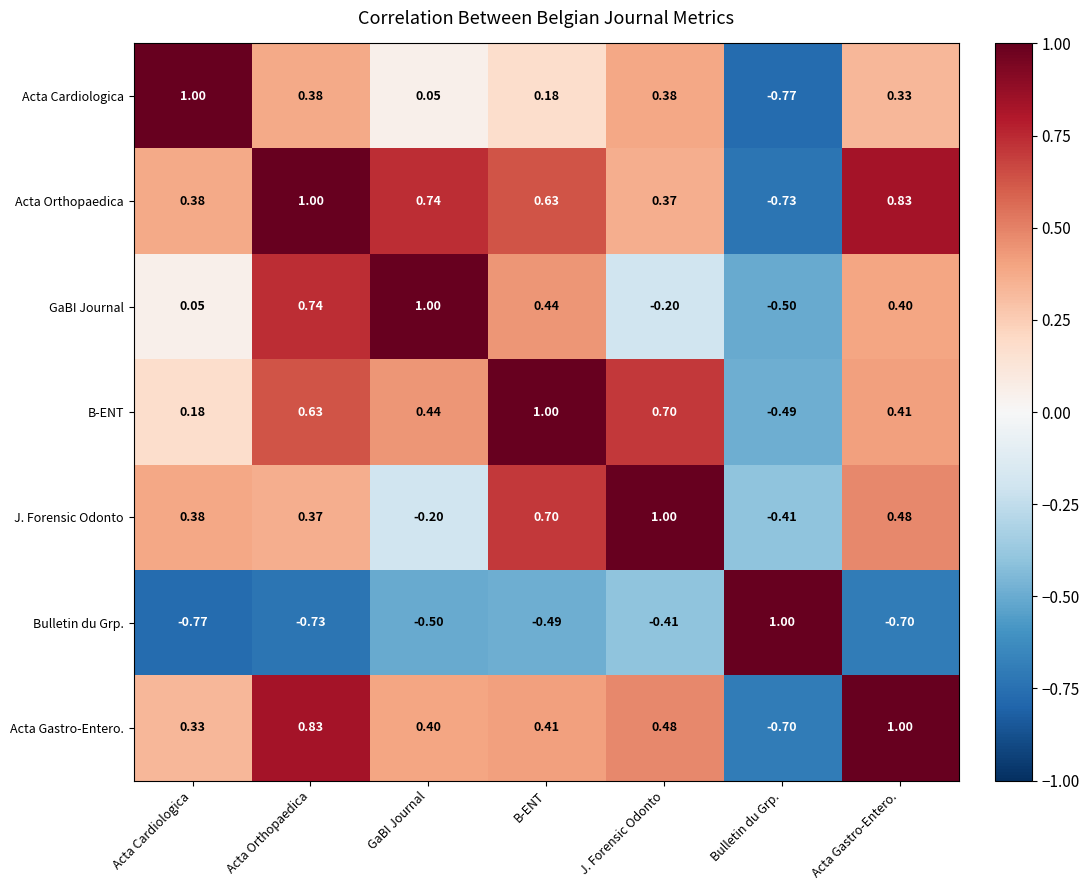

How many data points does each series have?

7